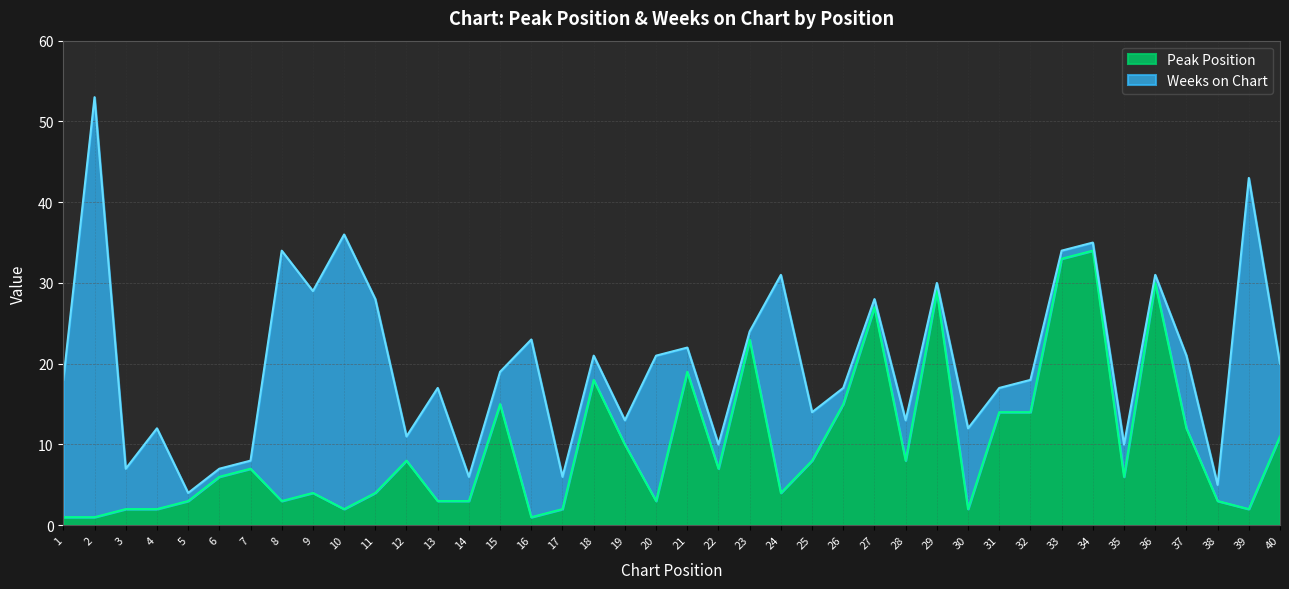

What is the value of the 16th point from the left?

1